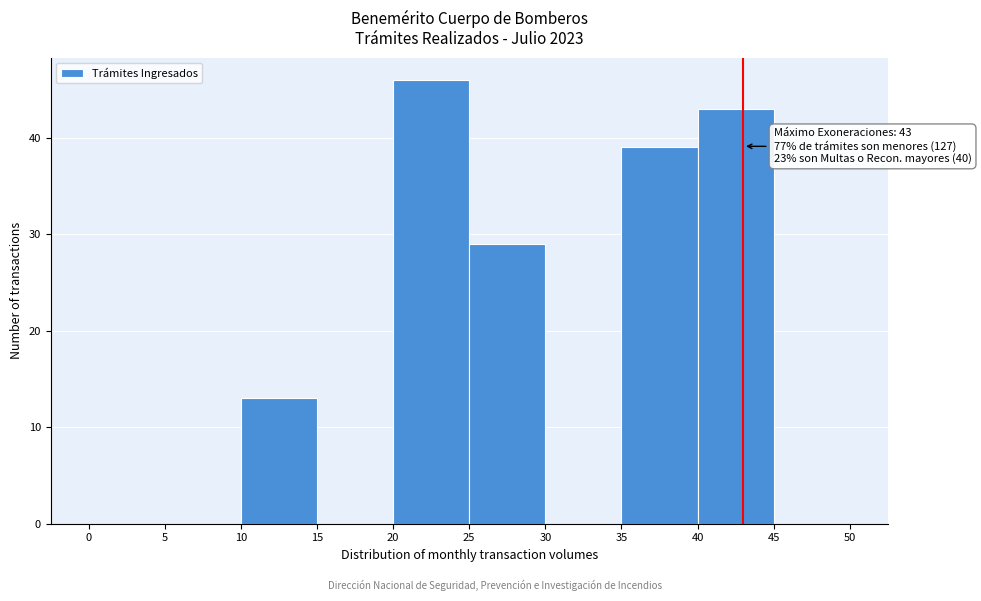

Which range on the x-axis has the tallest bar?

20 to 25